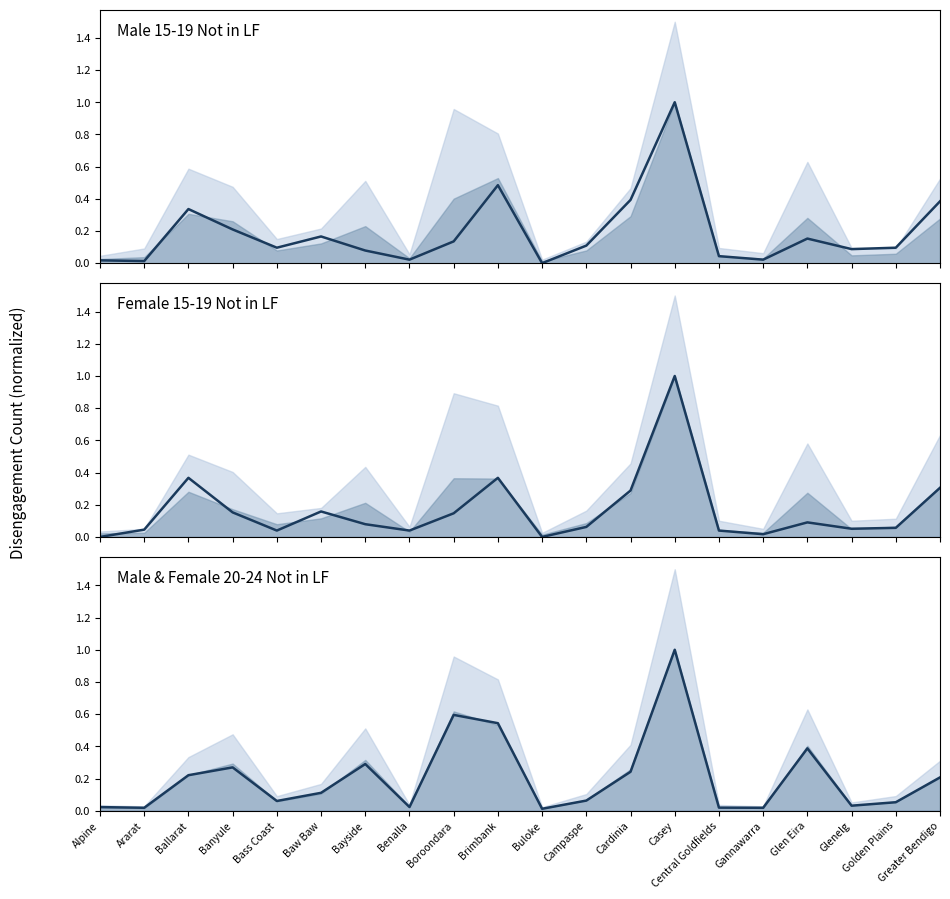

Is it true that Female 15-19 Unemployed equals 0.1 at Ararat?

False